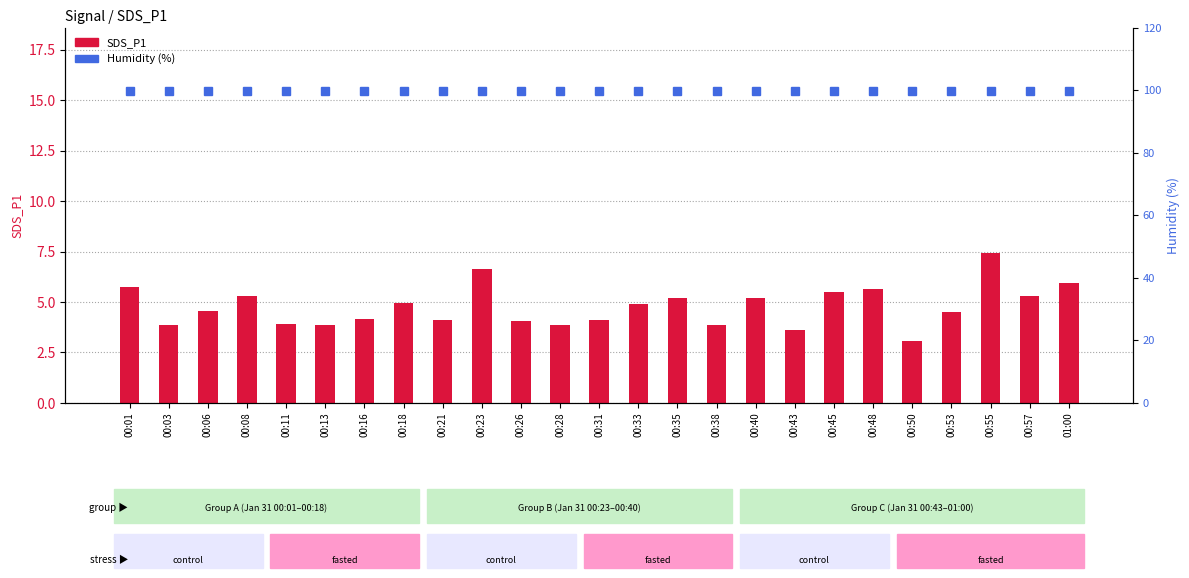

True or false: SDS_P1 has a value of 1.8 at 00:06.

False